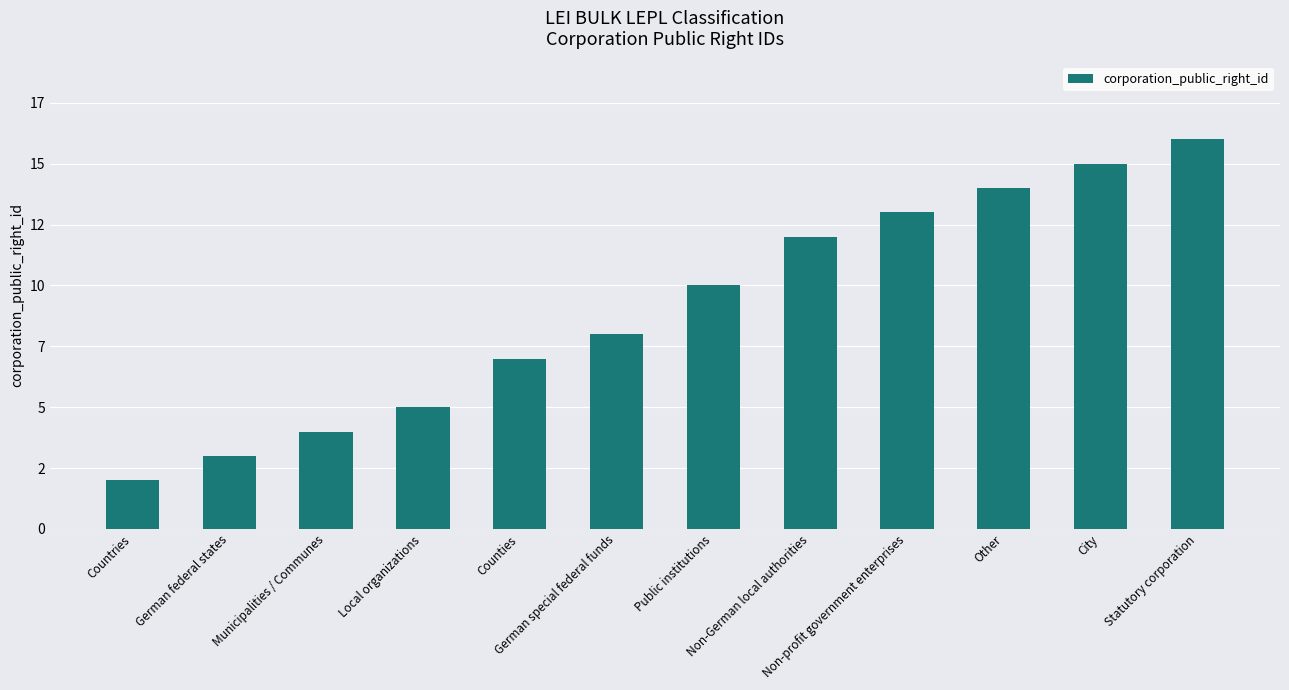

List the labels in order of value, largest first.

Statutory corporation, City, Other, Non-profit government enterprises, Non-German local authorities, Public institutions, German special federal funds, Counties, Local organizations, Municipalities / Communes, German federal states, Countries